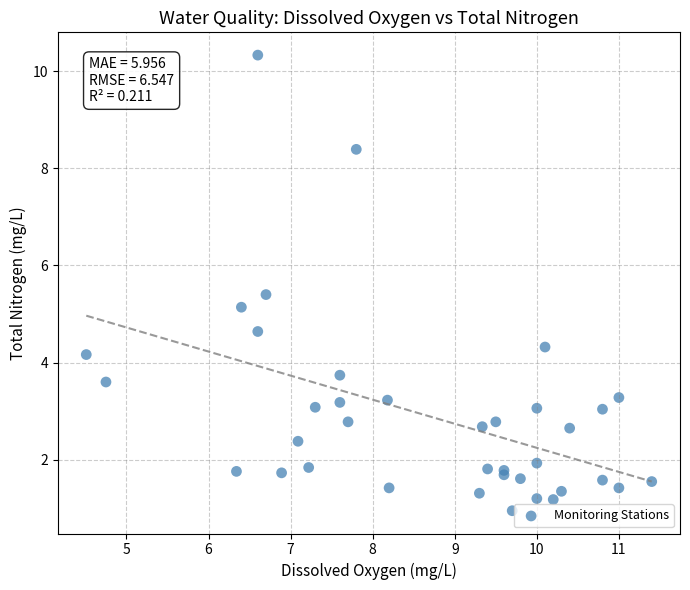

What Y value in the scatter plot is closest to 5?

5.1